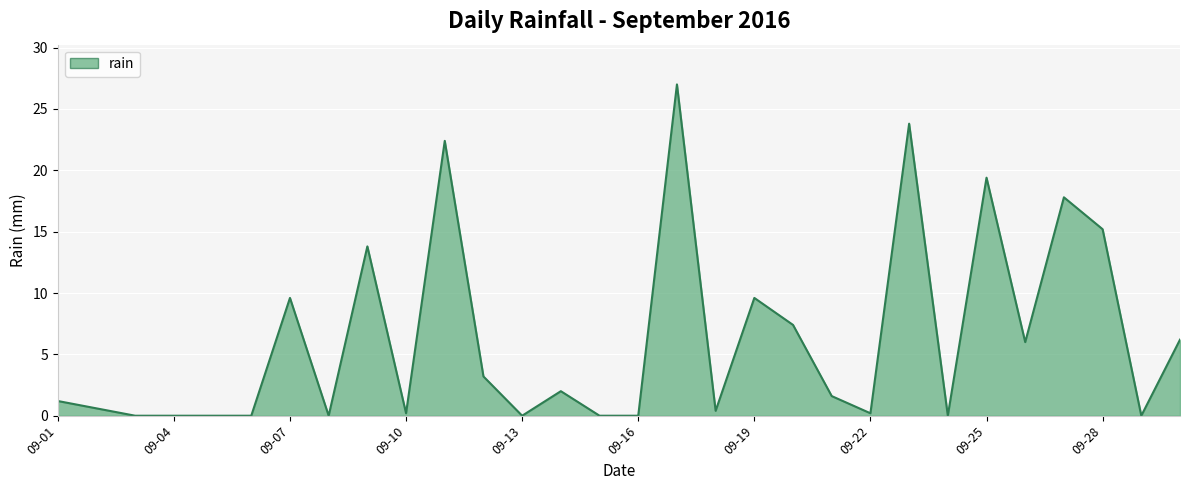

Count the number of categories in the chart.

30